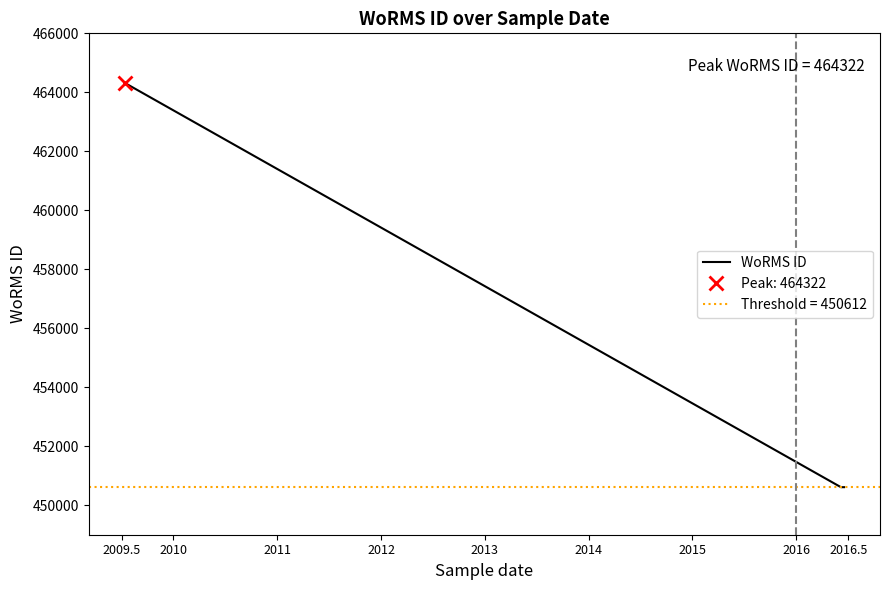

What is the minimum value for WoRMS ID?

450612